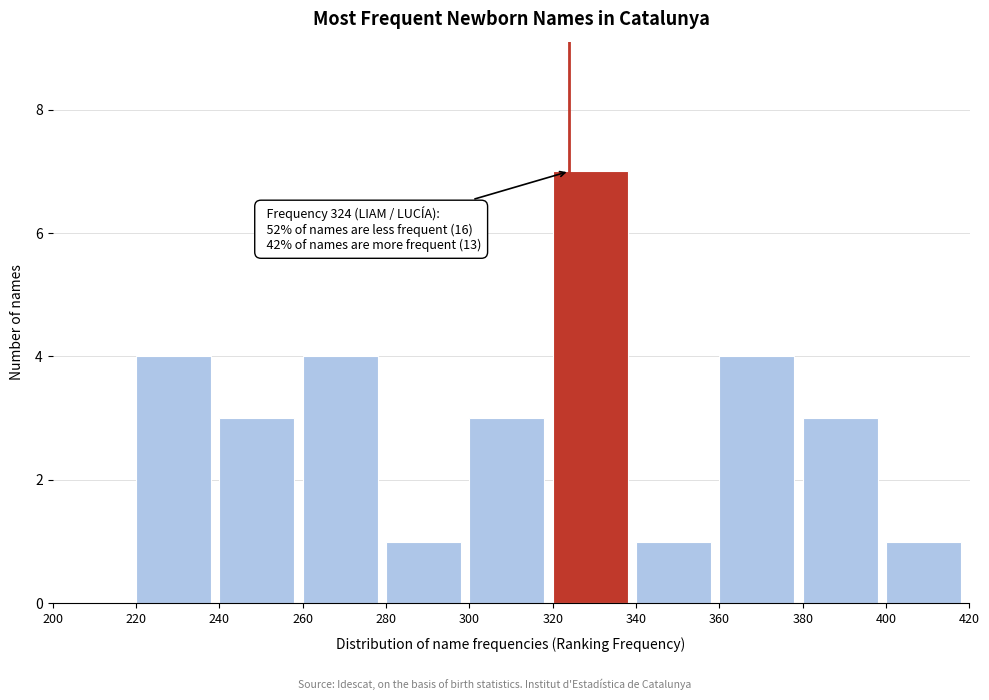

Over which range of the x-axis is the bar tallest?

320 to 340